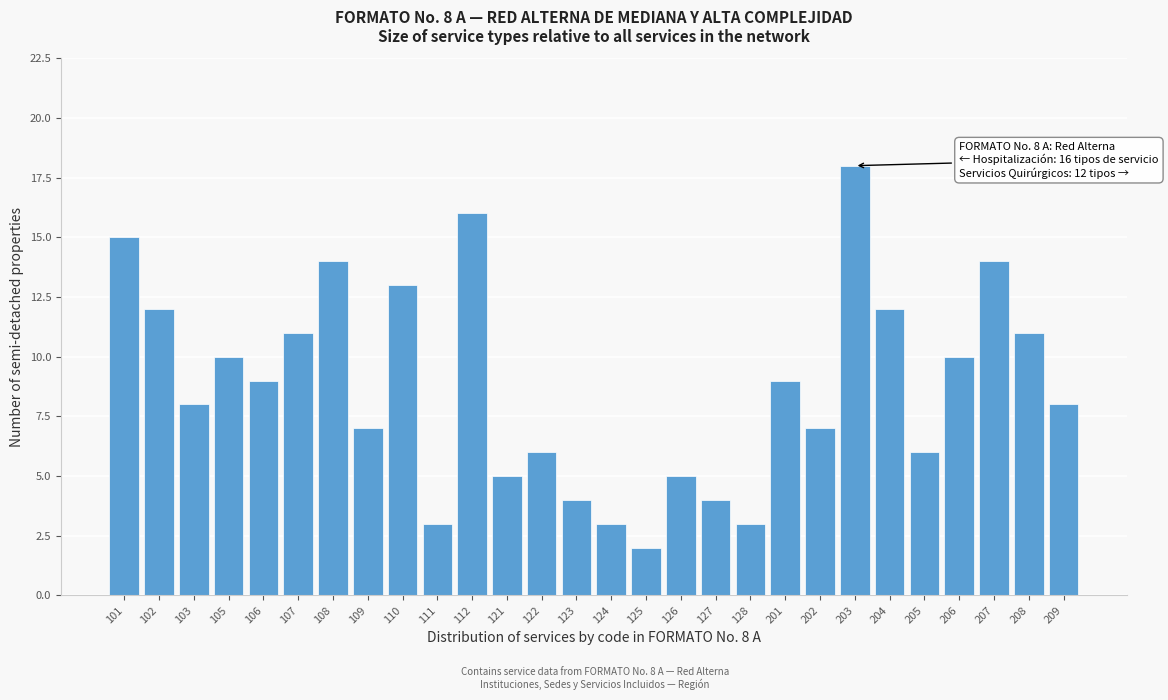

Reading left to right, list all the values displayed in this chart.

101=15	102=12	103=8	105=10	106=9	107=11	108=14	109=7	110=13	111=3	112=16	121=5	122=6	123=4	124=3	125=2	126=5	127=4	128=3	201=9	202=7	203=18	204=12	205=6	206=10	207=14	208=11	209=8